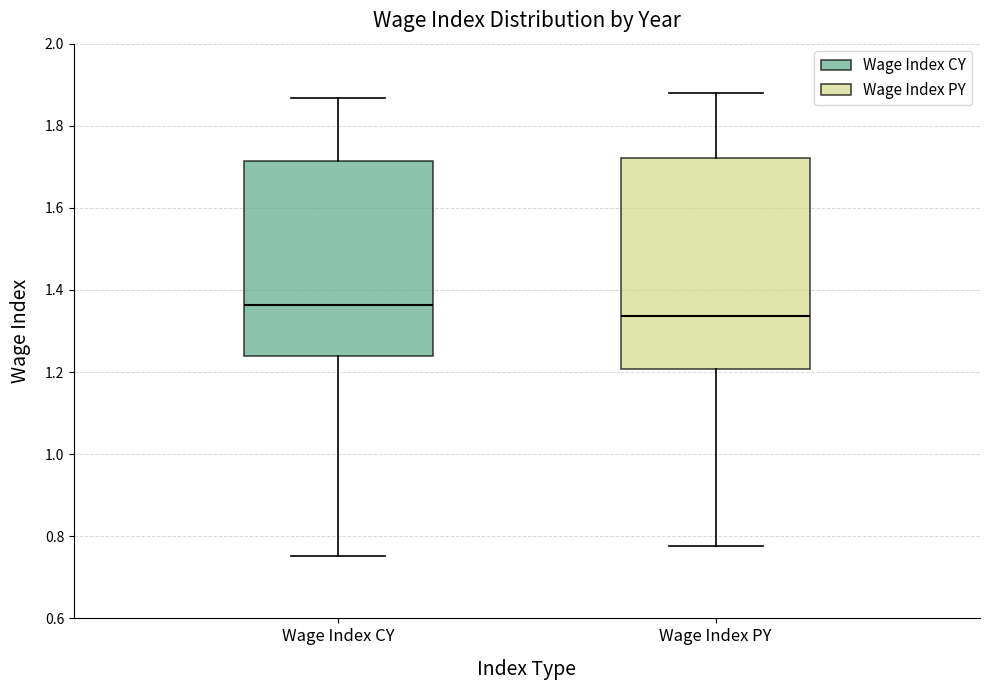

Reading left to right, read every box against the y-axis: the position of its median line, the range the box covers, and the ends of its whiskers. The values are not printed on the chart, so give them approximately, as read against the axis.

Wage Index CY: median 1.36, box 1.24 to 1.72, whiskers 0.76 to 1.86
Wage Index PY: median 1.34, box 1.20 to 1.72, whiskers 0.78 to 1.88